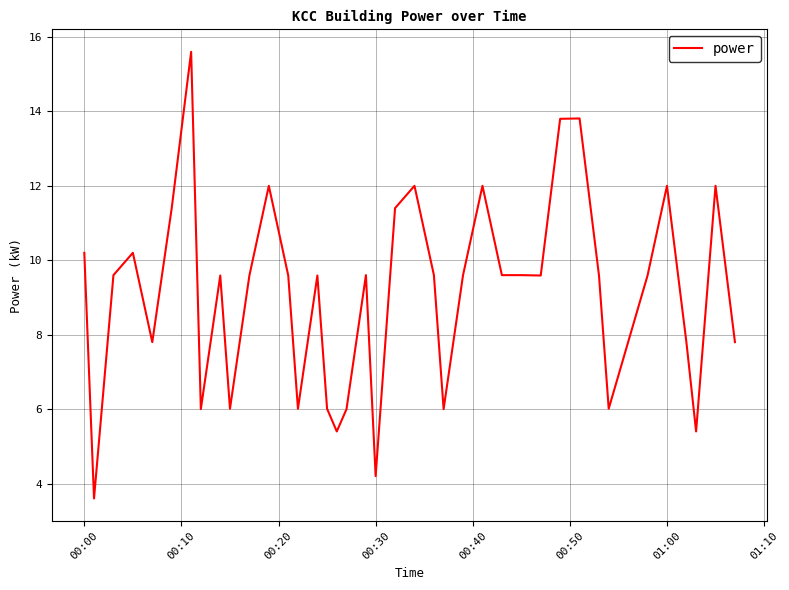

Count the number of values greater than 9.

25